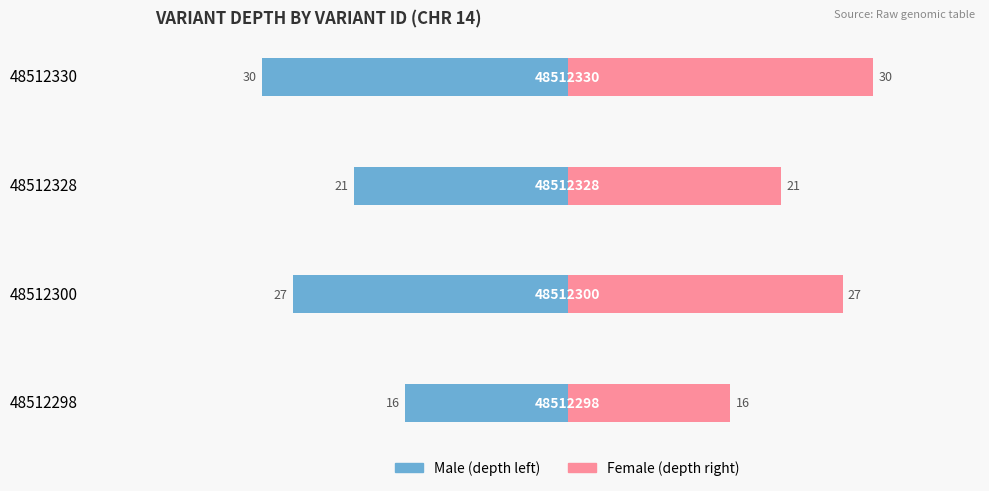

What is the value of the Female bar at the 1st from the left?

16